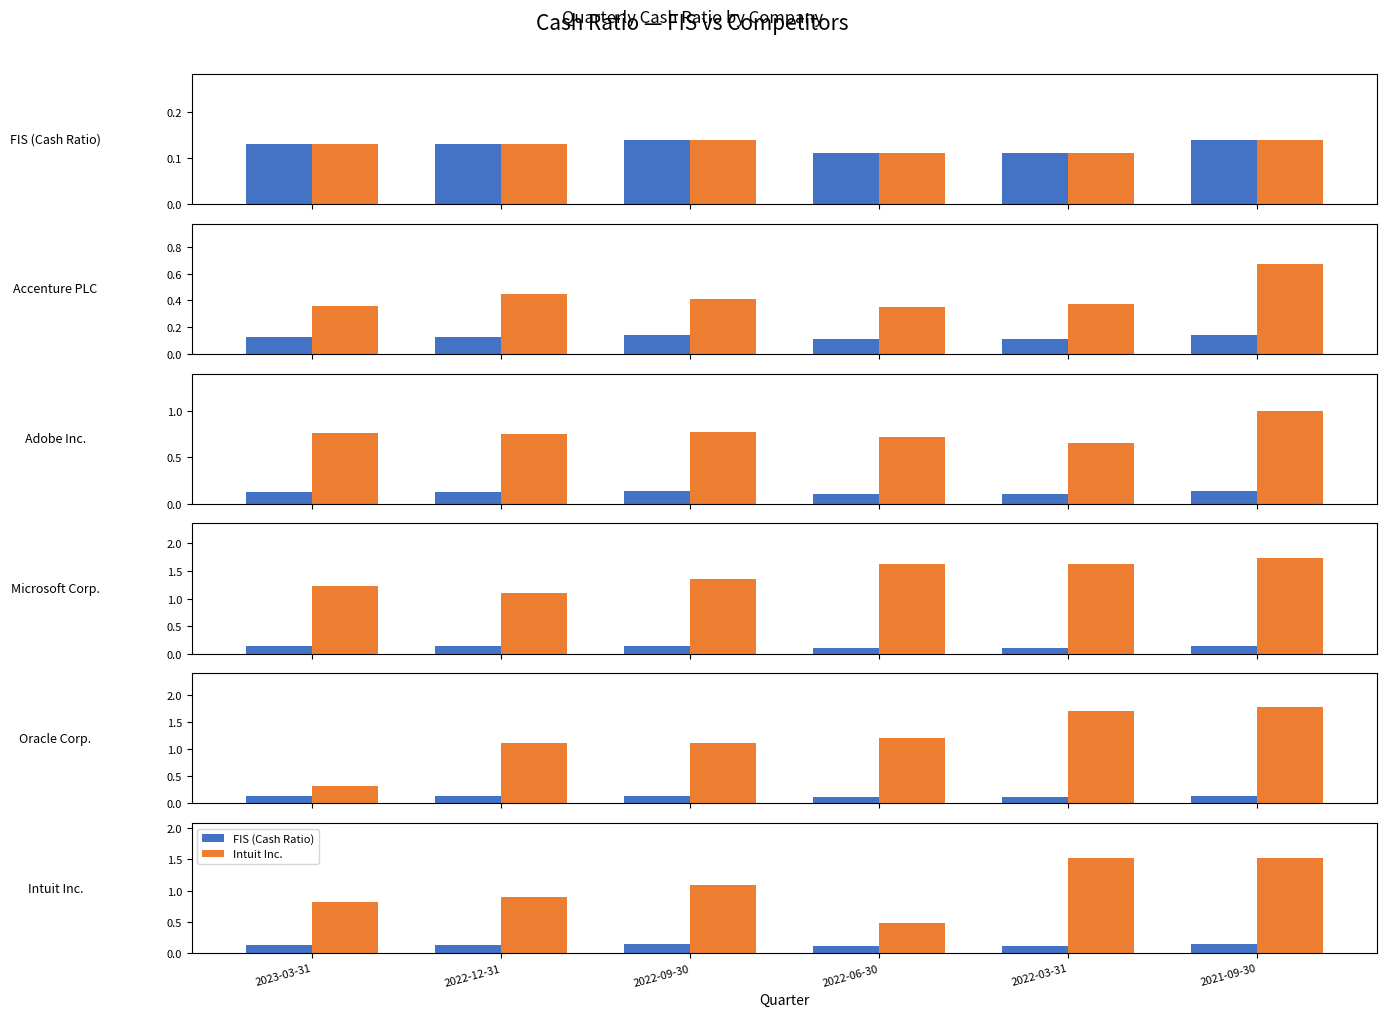

Reading left to right, transcribe all the data shown in this chart.

FIS (Cash Ratio): 2023-03-31=0.1	2022-12-31=0.1	2022-09-30=0.1	2022-06-30=0.1	2022-03-31=0.1	2021-09-30=0.1
Accenture PLC: 2023-03-31=0.4	2022-12-31=0.5	2022-09-30=0.4	2022-06-30=0.3	2022-03-31=0.4	2021-09-30=0.7
Adobe Inc.: 2023-03-31=0.8	2022-12-31=0.8	2022-09-30=0.8	2022-06-30=0.7	2022-03-31=0.7	2021-09-30=1.0
Microsoft Corp.: 2023-03-31=1.2	2022-12-31=1.1	2022-09-30=1.4	2022-06-30=1.6	2022-03-31=1.6	2021-09-30=1.7
Oracle Corp.: 2023-03-31=0.3	2022-12-31=1.1	2022-09-30=1.1	2022-06-30=1.2	2022-03-31=1.7	2021-09-30=1.8
Intuit Inc.: 2023-03-31=0.8	2022-12-31=0.9	2022-09-30=1.1	2022-06-30=0.5	2022-03-31=1.5	2021-09-30=1.5